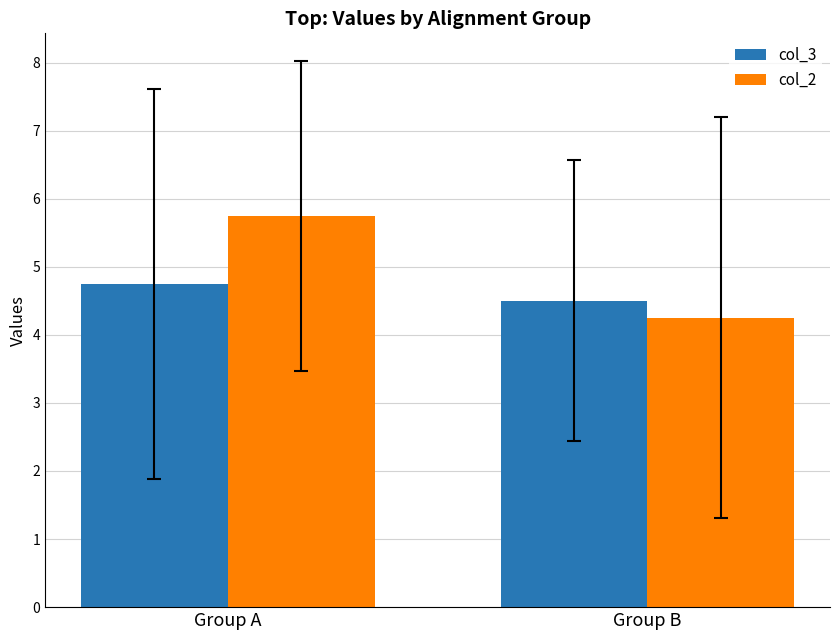

What is the average value of the col_3 series?

4.6